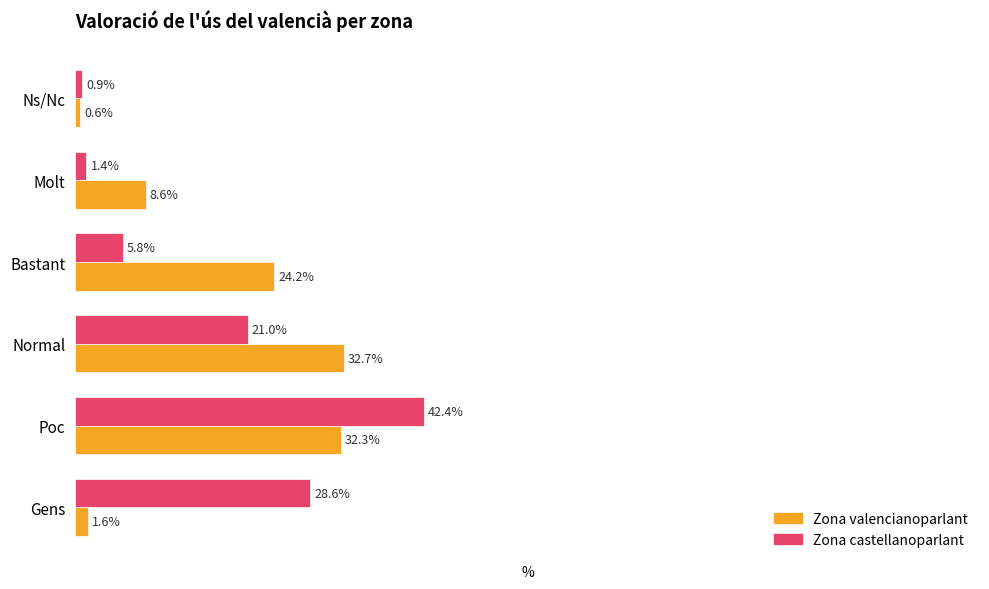

Which series has the widest spread of values?

Zona castellanoparlant